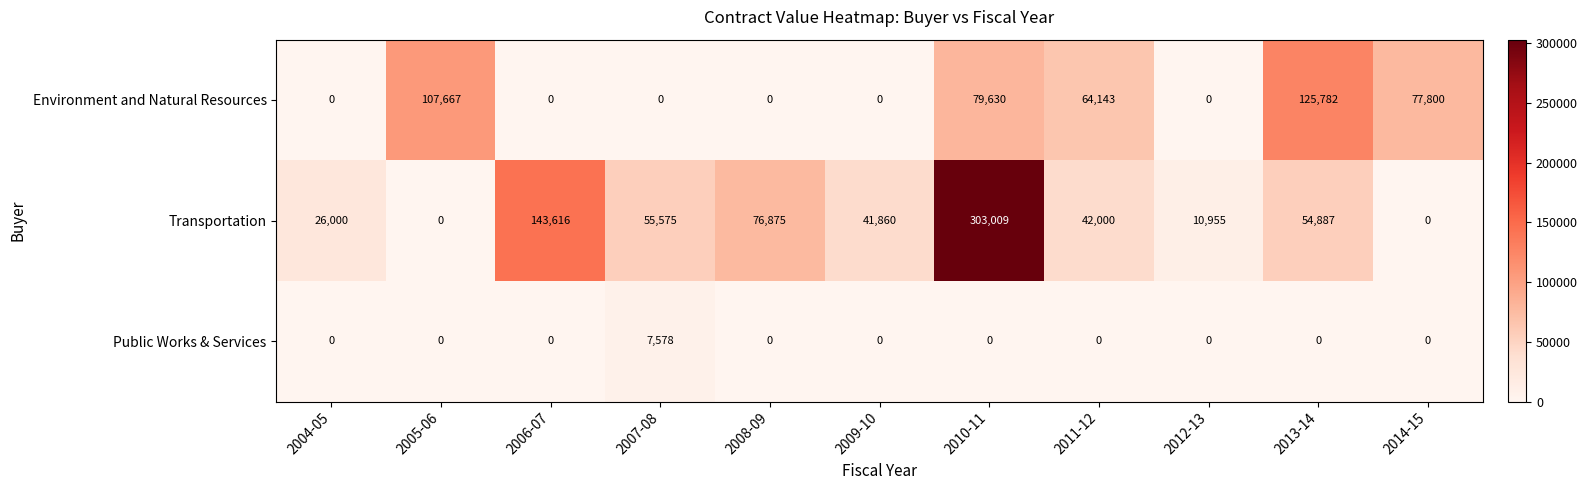

Rank the series by their average value, from lowest to highest.

Public Works & Services, Environment and Natural Resources, Transportation